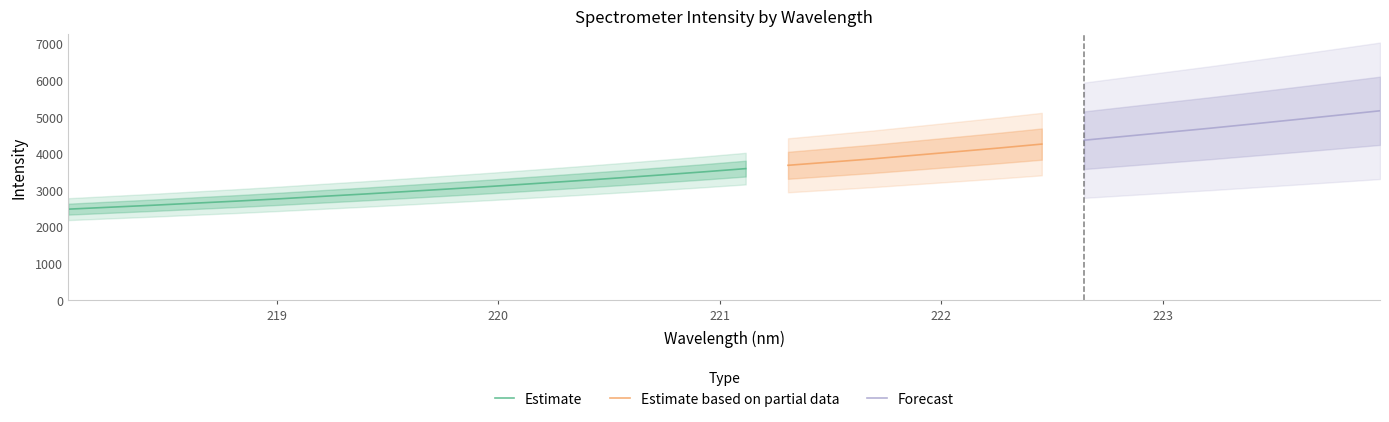

Which series has the largest total across all categories?

Estimate